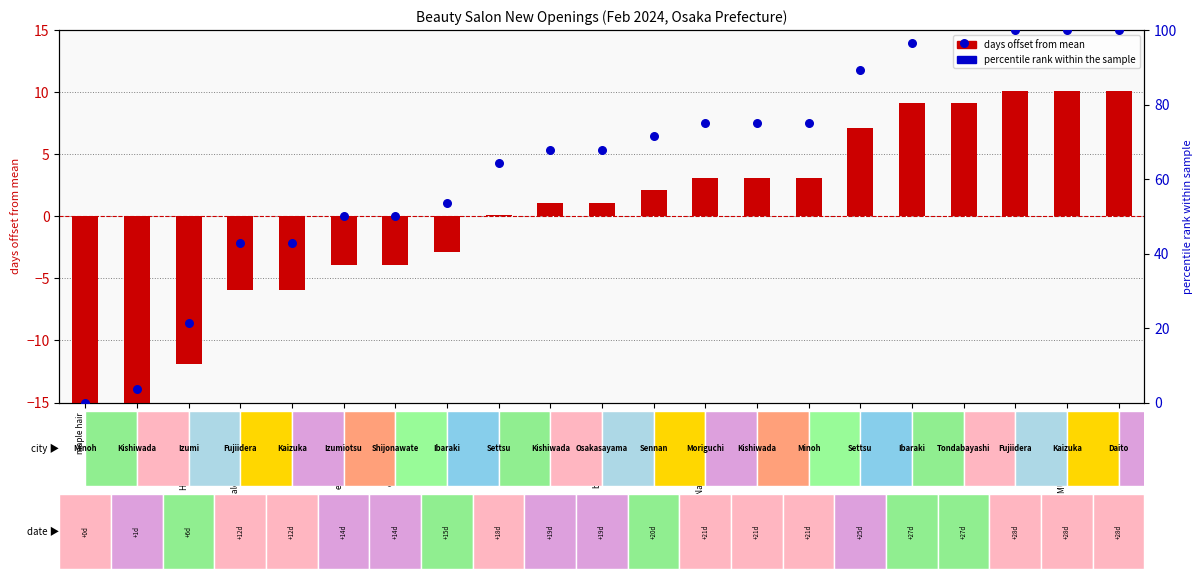

Which series reaches the maximum Y coordinate?

percentile rank